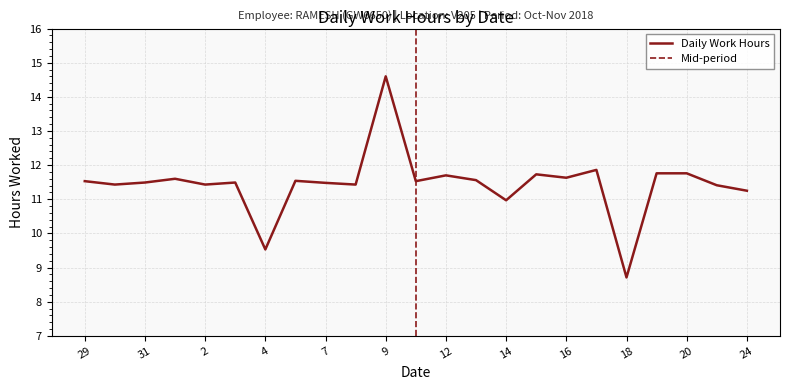

What is the greatest value displayed?

14.6